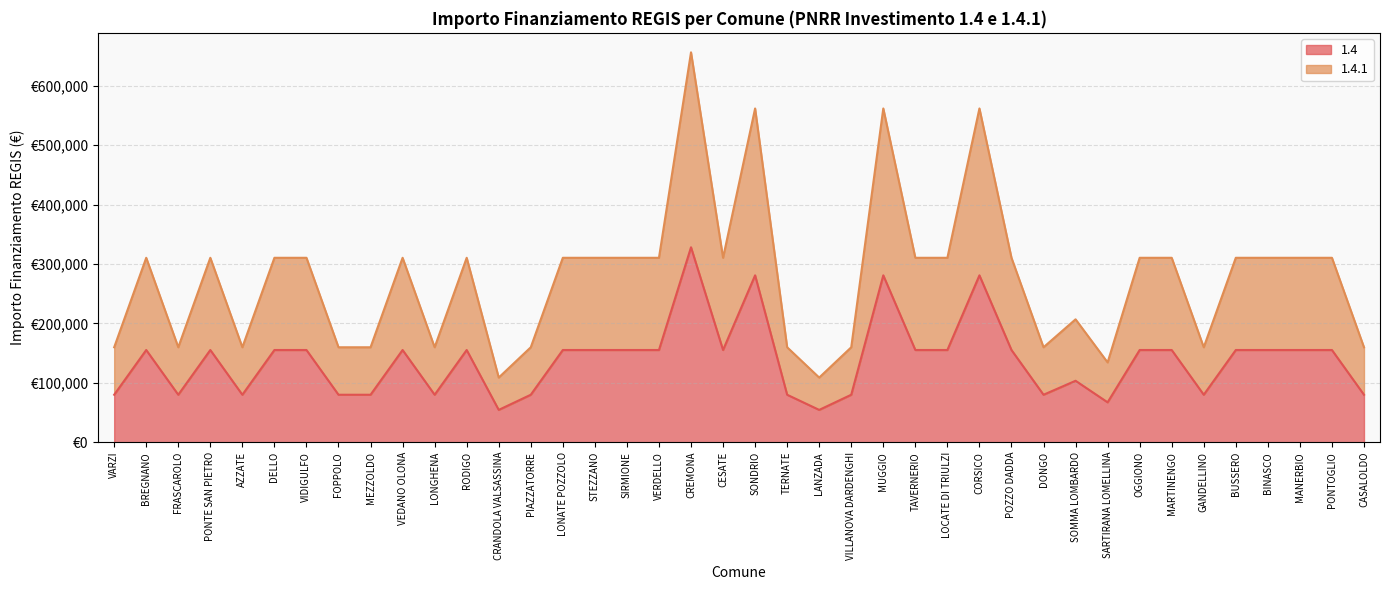

List the series in order of their overall mean, lowest first.

1.4, 1.4.1